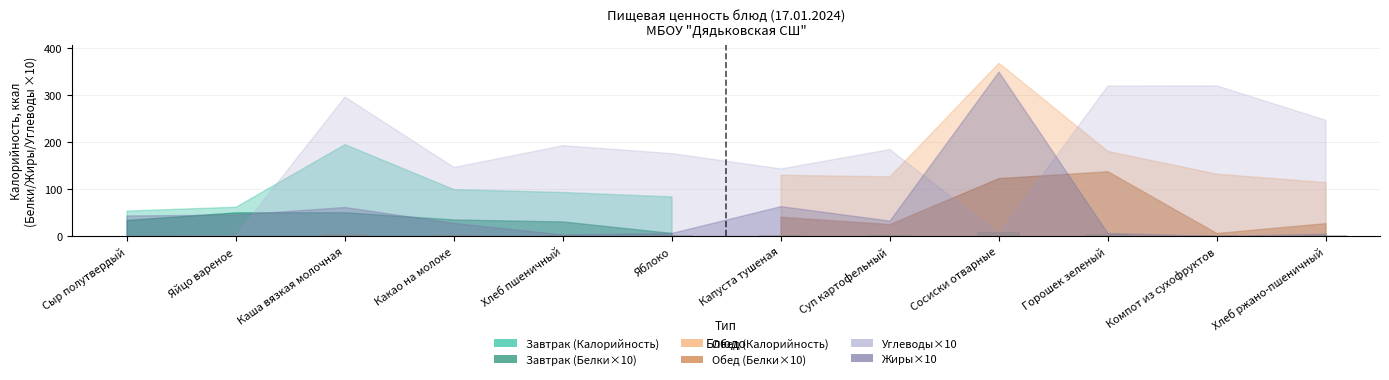

What is the sum of all values?

41.2